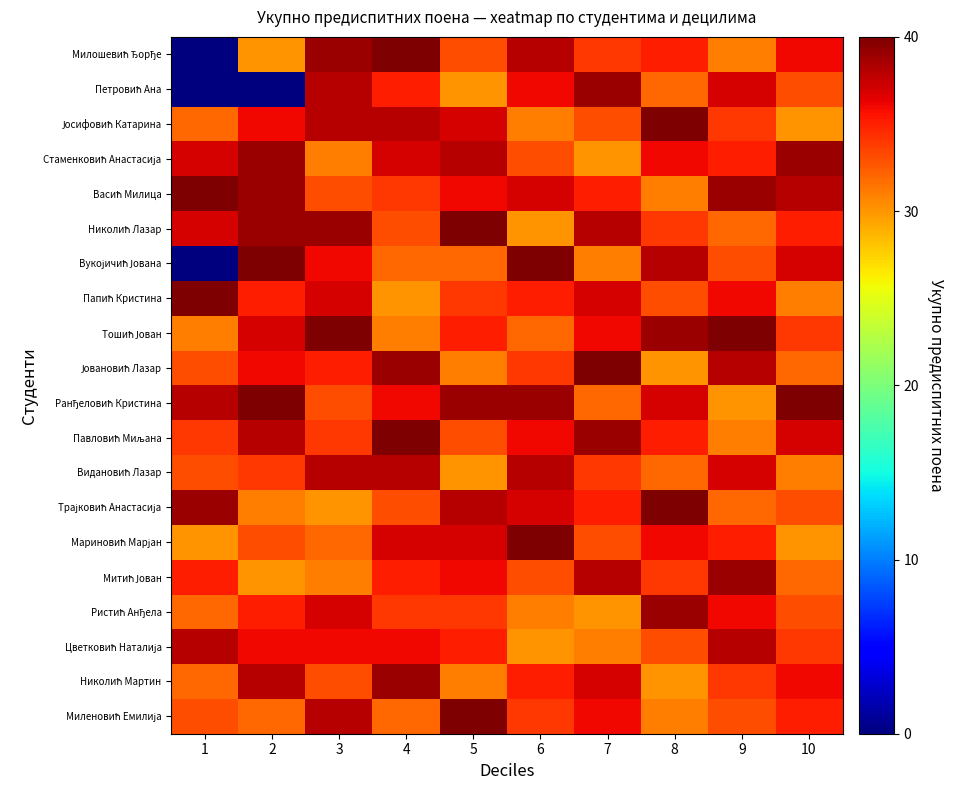

Between 6 and 10, which series saw the biggest shift?

Мариновић Марјан